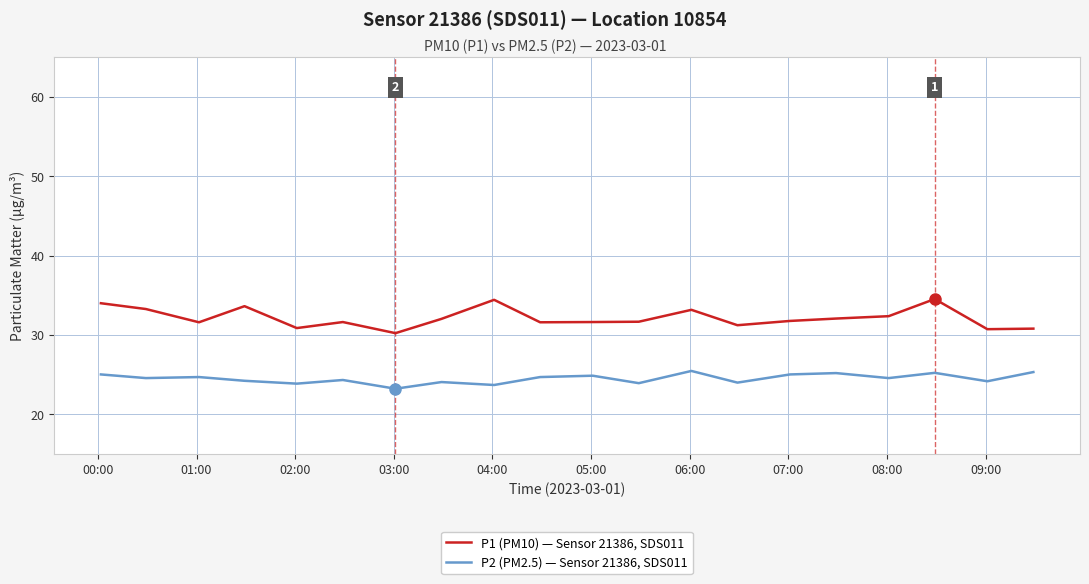

What is the minimum value shown in the chart?

23.2